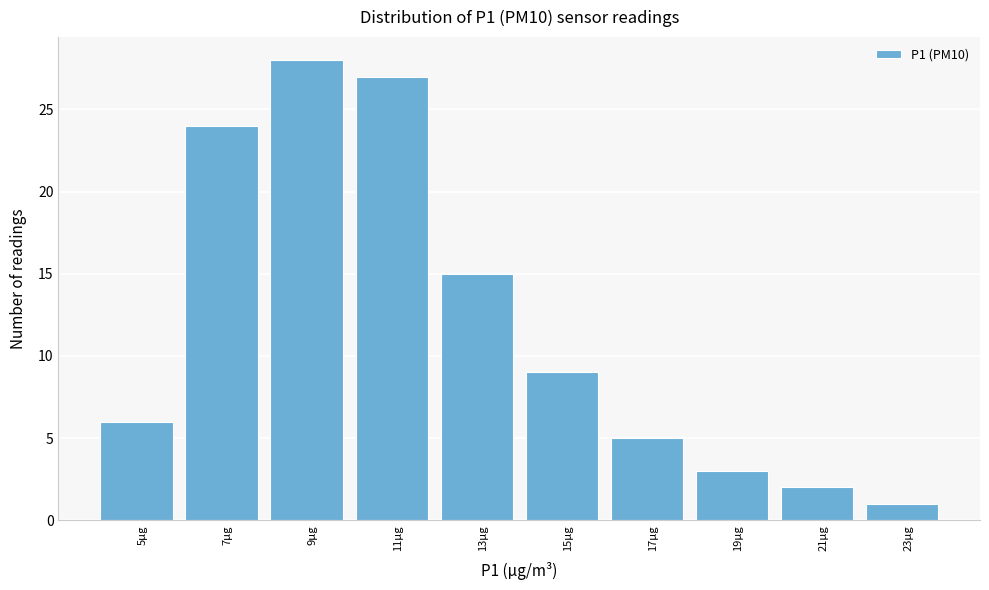

Reading left to right, transcribe all the data shown in this chart.

5µg=6	7µg=24	9µg=28	11µg=27	13µg=15	15µg=9	17µg=5	19µg=3	21µg=2	23µg=1